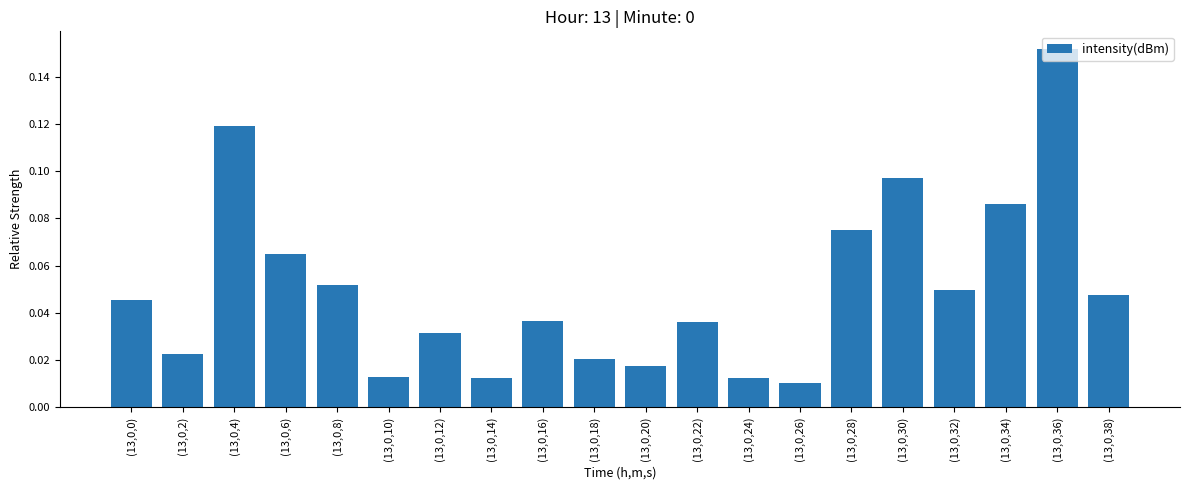

The value at (13,0,38) is 0.1. True or false?

False